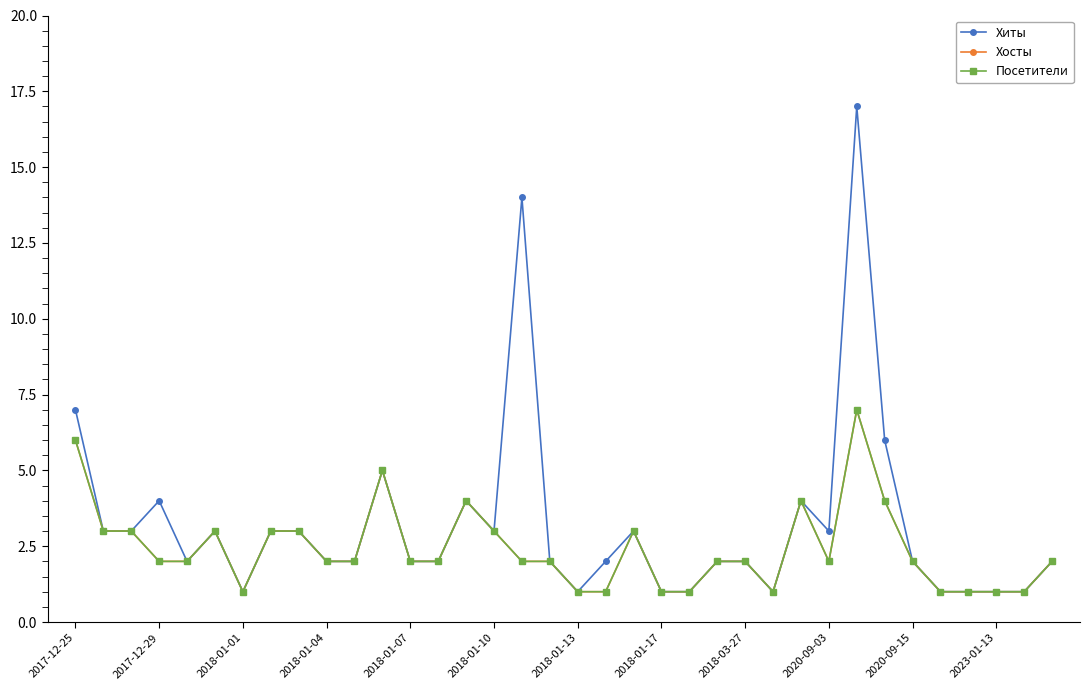

True or false: Хиты and Посетители intersect in this chart.

False